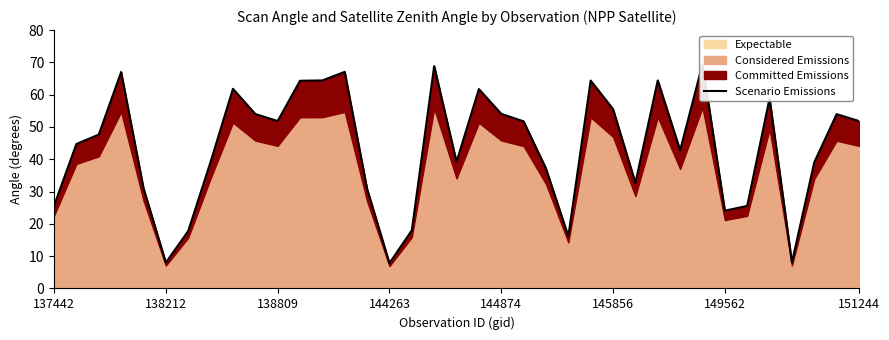

Does the chart display data point markers on the line(s)?

No